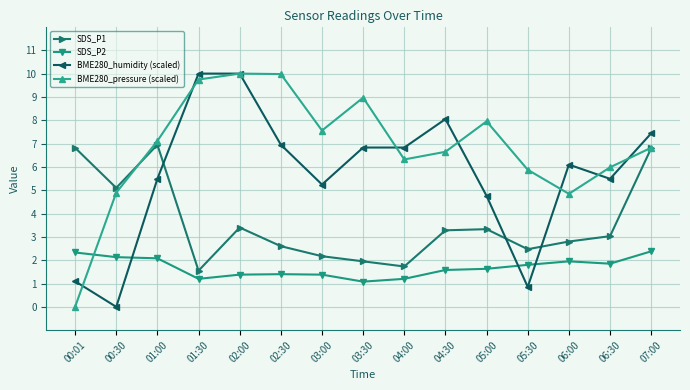

What is the label of the 10th point from the left?

04:30